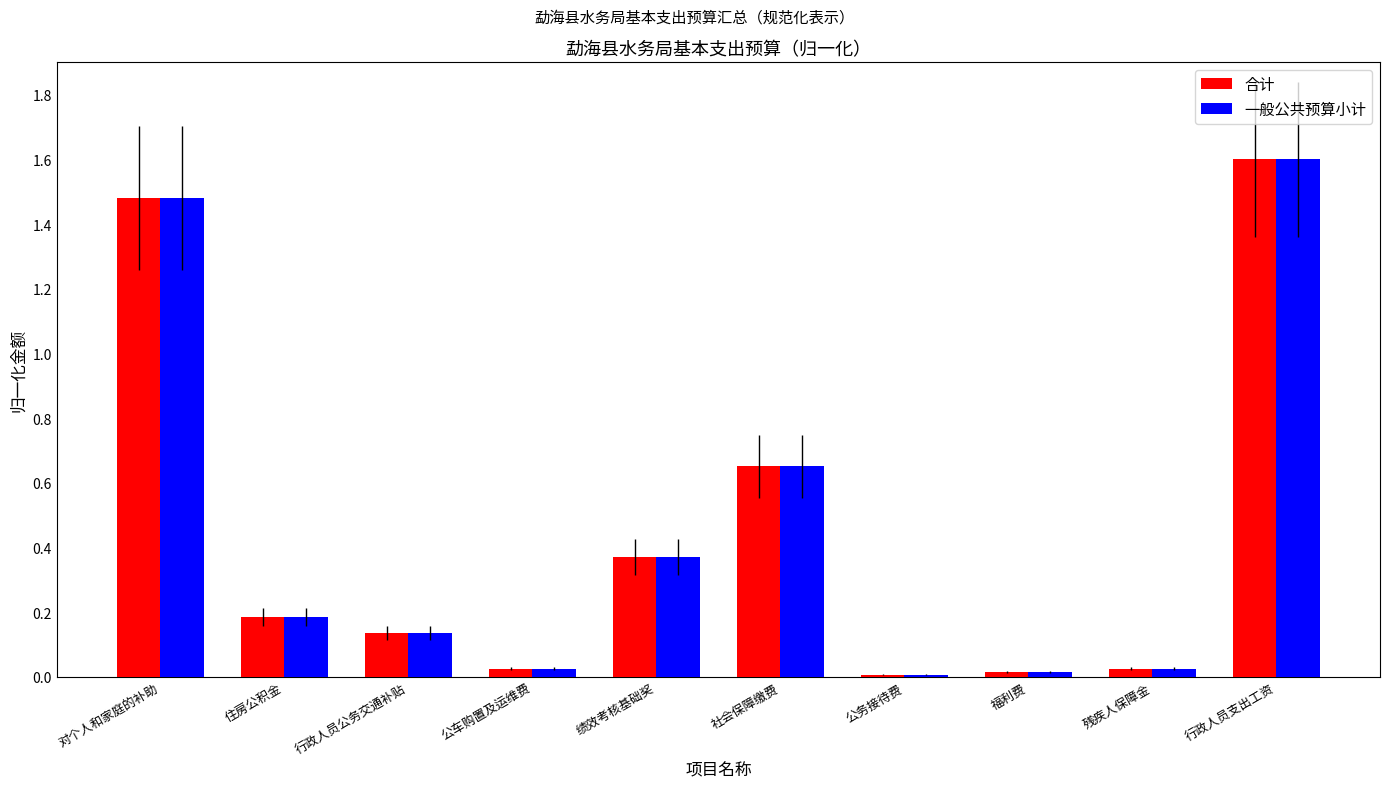

At which label does 一般公共预算小计 reach its peak?

行政人员支出工资